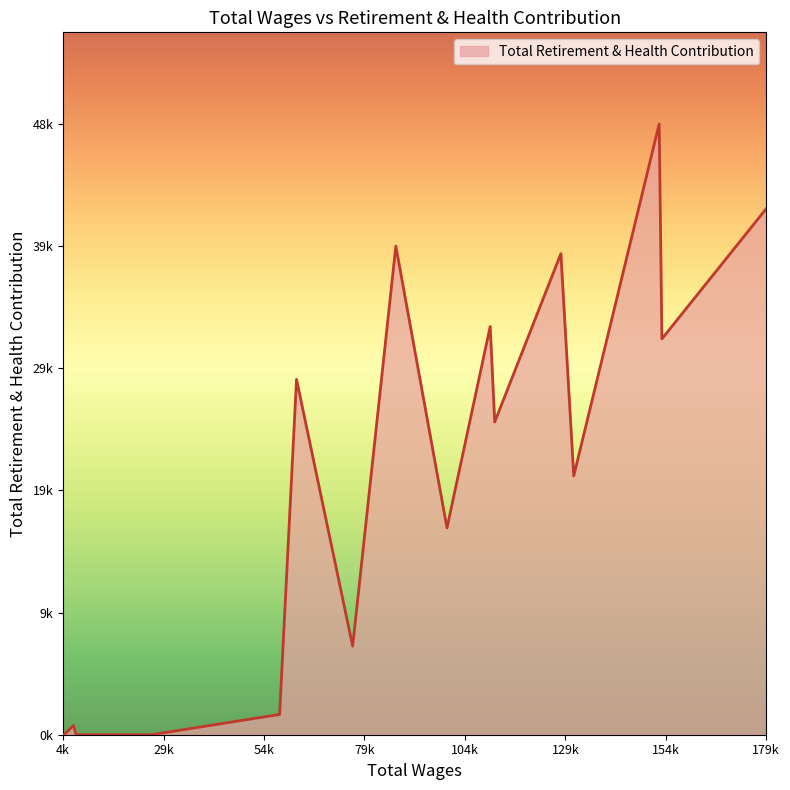

What is the difference between the second highest and second lowest values?

42048